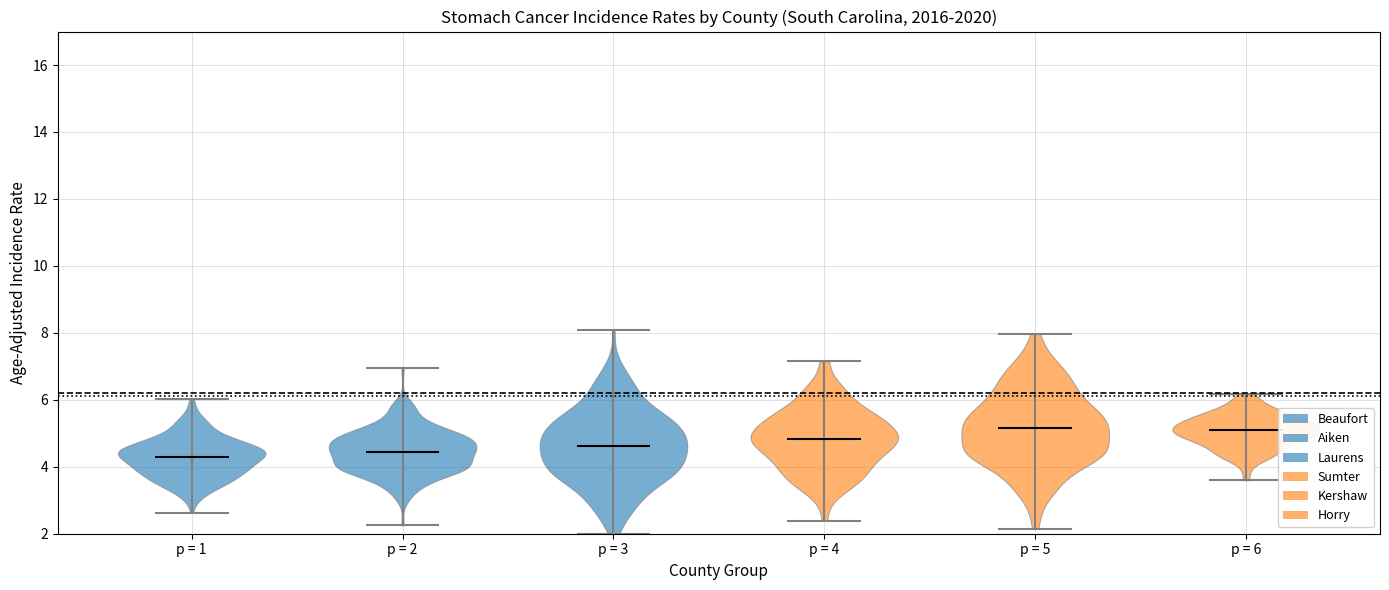

Reading left to right, read every violin against the y-axis: where its median line is, and the lowest and highest points it reaches. The values are not printed on the chart, so give them approximately, as read against the axis.

p = 1: median line 4.2, lowest point 2.6, highest point 6.0
p = 2: median line 4.4, lowest point 2.2, highest point 7.0
p = 3: median line 4.6, lowest point 2.0, highest point 8.0
p = 4: median line 4.8, lowest point 2.4, highest point 7.2
p = 5: median line 5.2, lowest point 2.2, highest point 8.0
p = 6: median line 5.0, lowest point 3.6, highest point 6.2